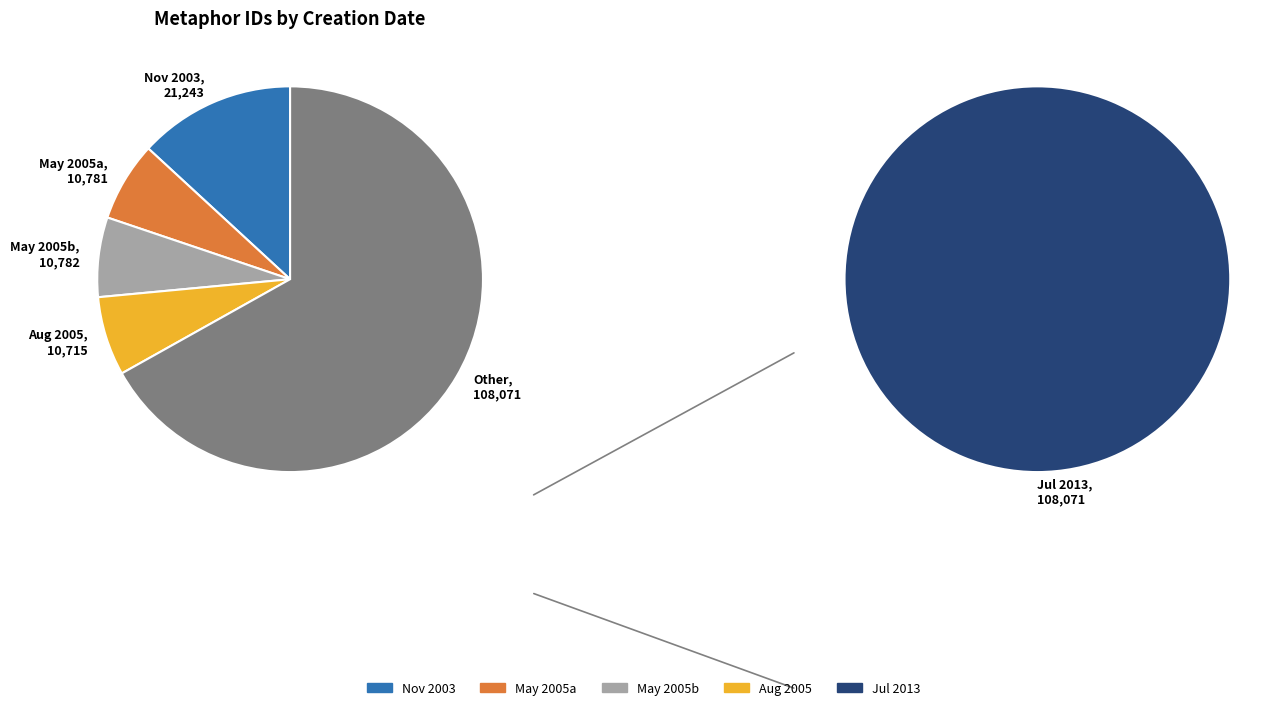

Which has a higher value, 2013-07-10 or 2013-07-10?

2013-07-10